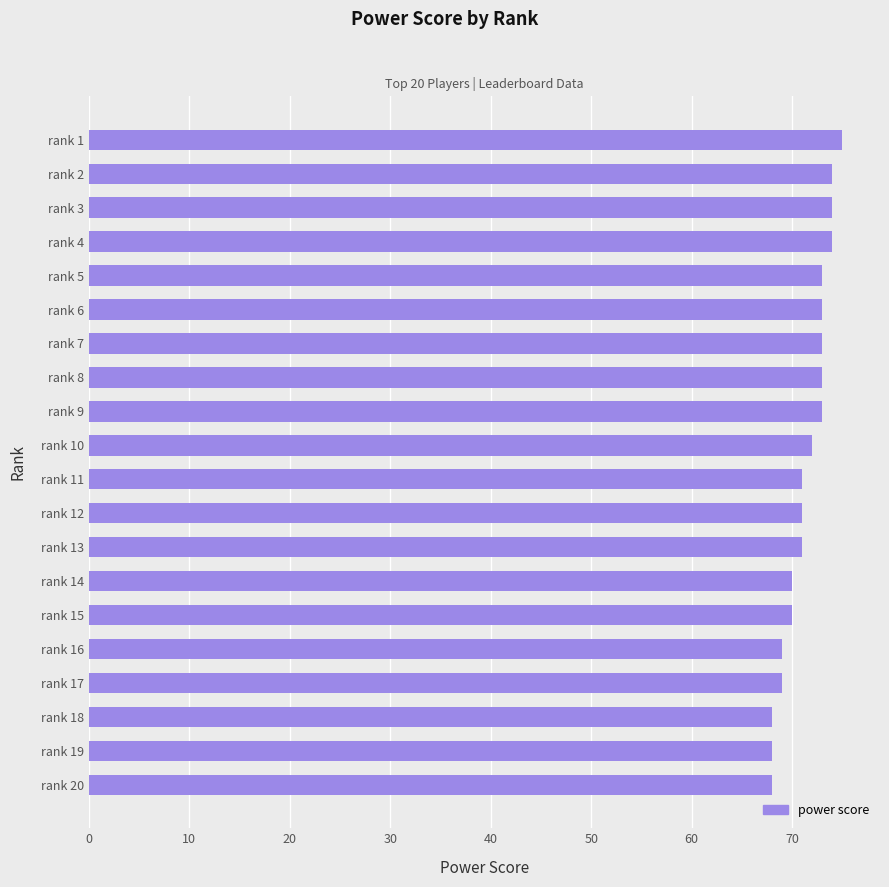

Which category has the highest value across all series?

rank 1